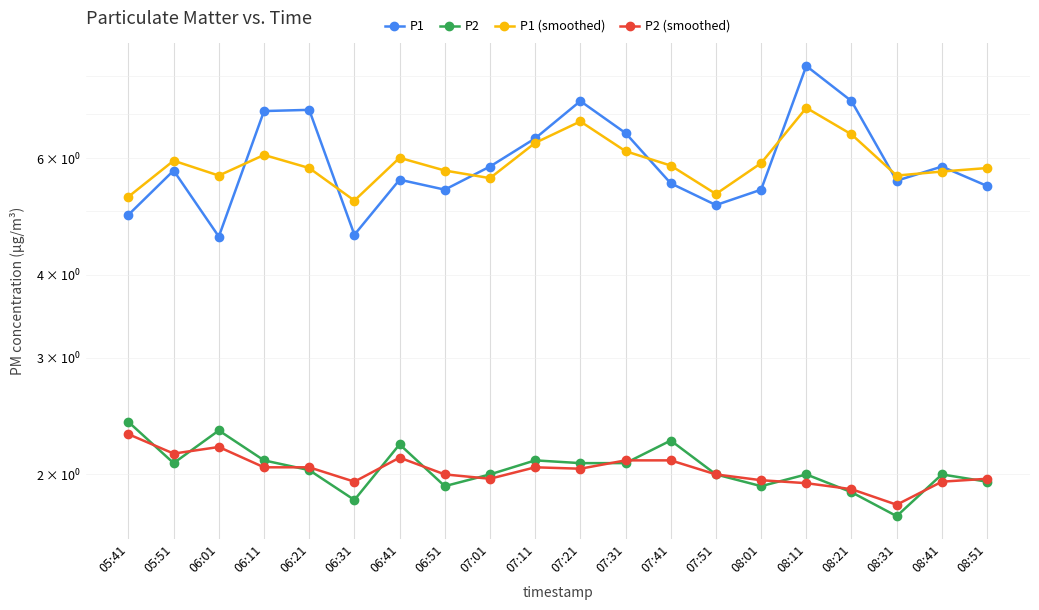

Between 08:21 and 05:51, which is larger?

08:21